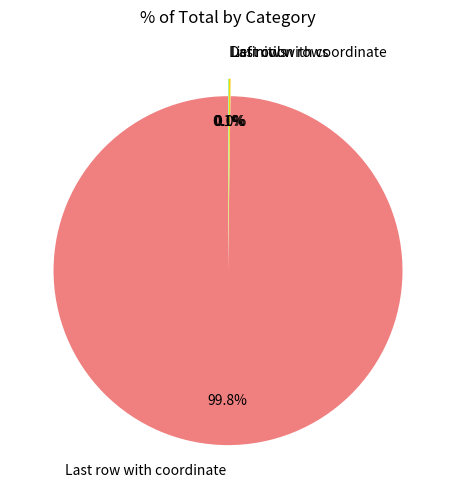

Rank the categories by value from lowest to highest.

Last col with coordinate, List rows, Definition rows, Last row with coordinate